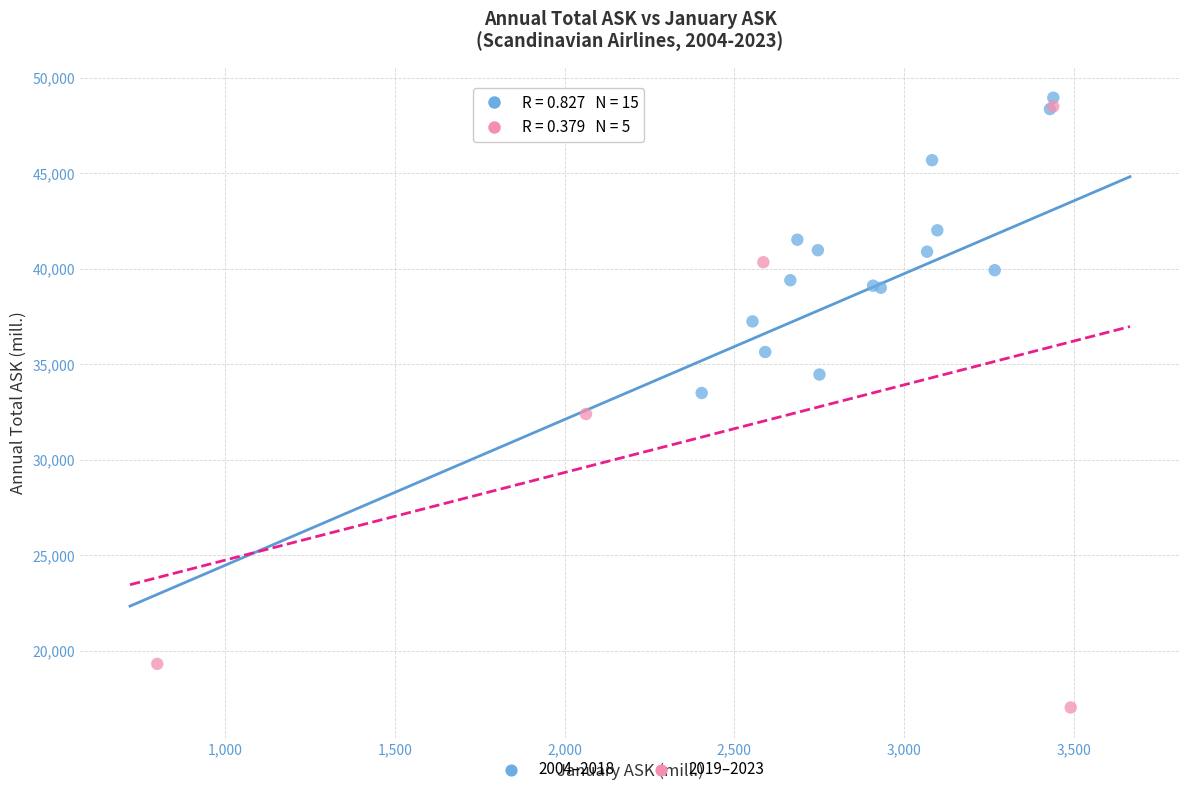

Which series reaches the minimum Y coordinate?

2019–2023